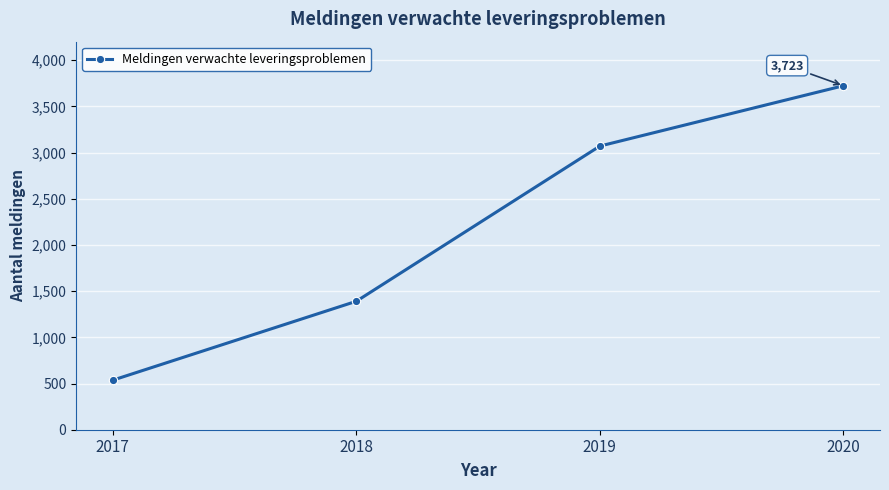

True or false: the data has more than 1 interior local peaks.

False